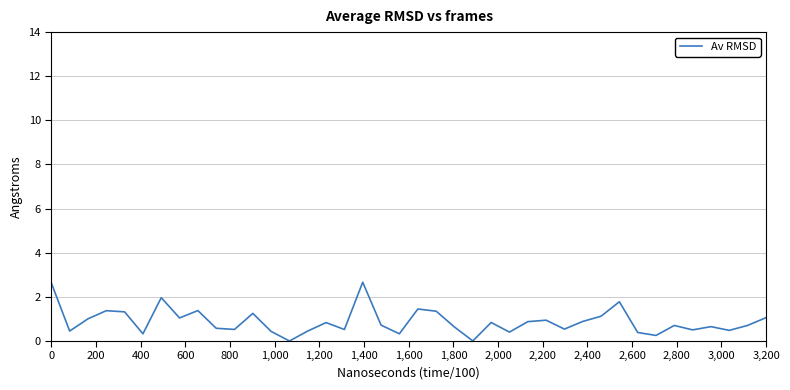

What is the greatest value displayed?

2.7